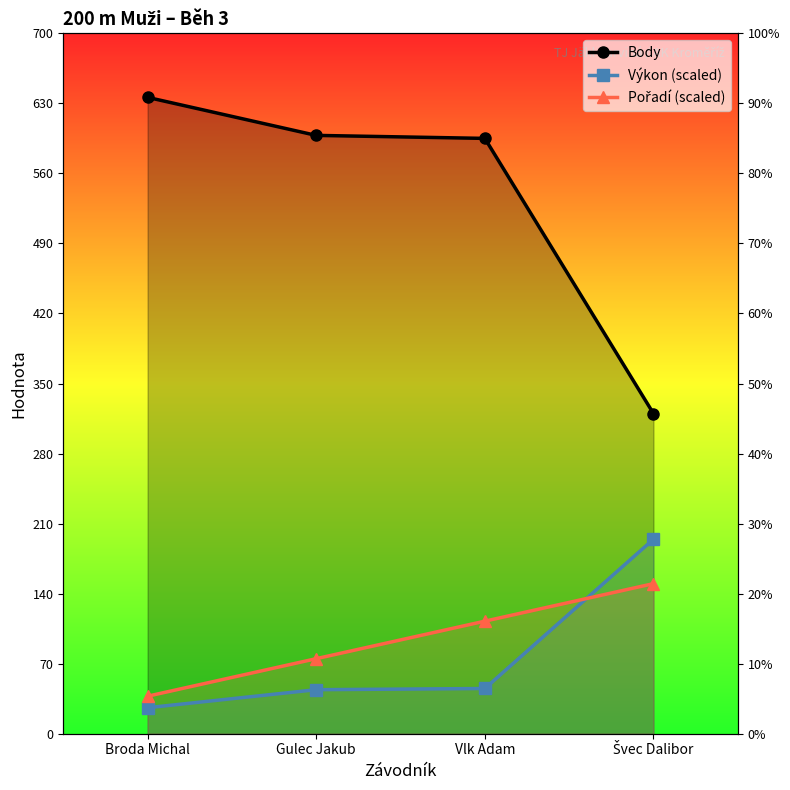

What is the highest value of the Body series?

636.0